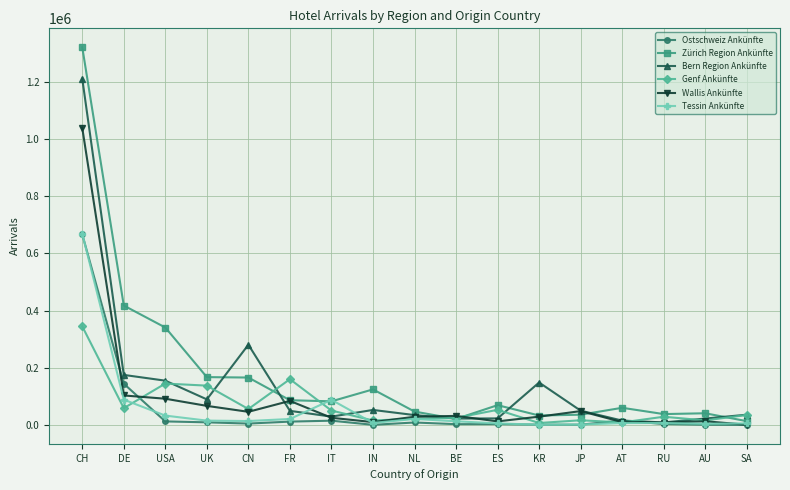

True or false: Wallis Ankünfte has more than 0 points higher than both neighbors.

True